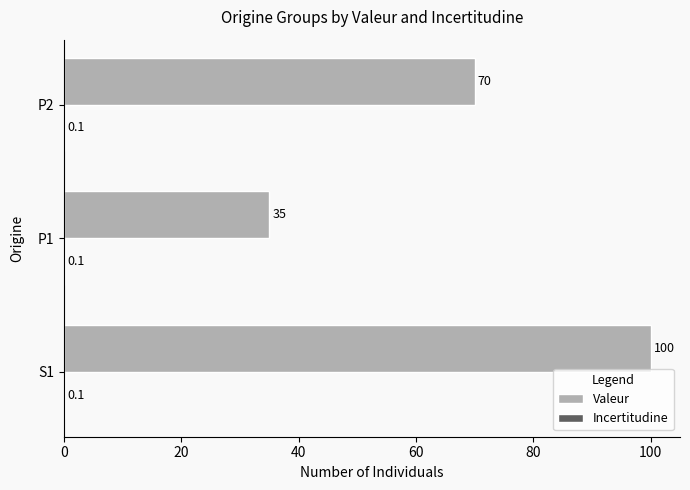

Which series has the largest total across all categories?

Valeur